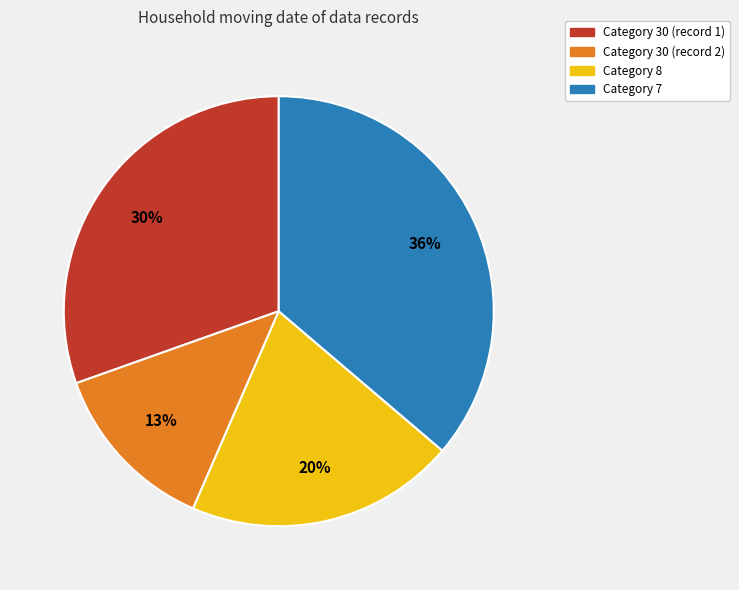

To the nearest percent, what is the difference between the largest and smallest slice percentages?

23%